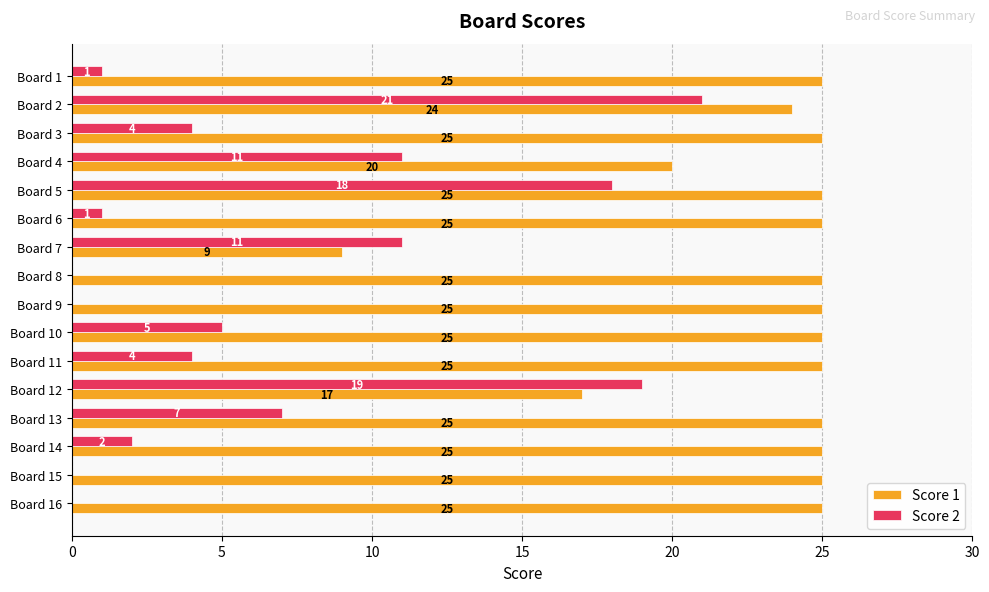

True or false: Score 2 has a value of 21 at Board 2.

True